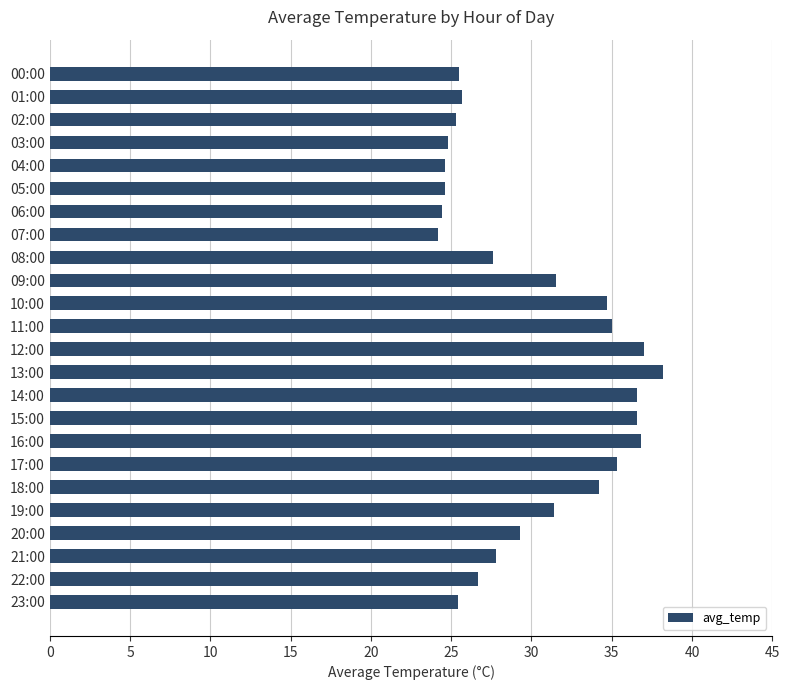

What is the value of the 15th bar from the top?

36.6